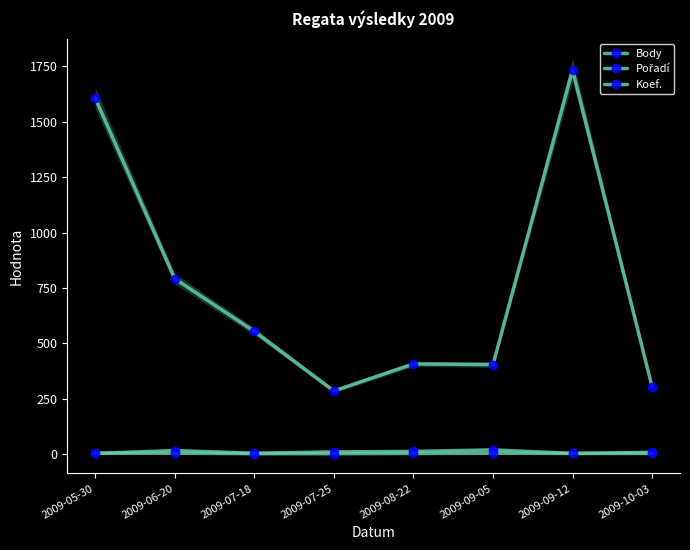

Reading left to right, extract all data points from this chart.

Body: 1608	792	554	285	407	404	1734	303
Pořadí: 3	16	4	10	12	19	3	8
Koef.: 4	4	2	2	3	4	3	3